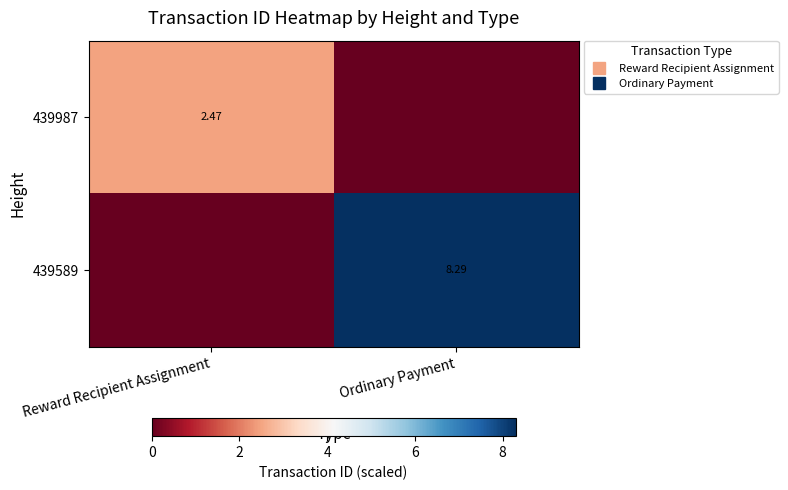

What is the spread (max minus min) of values at Reward Recipient Assignment?

2.5